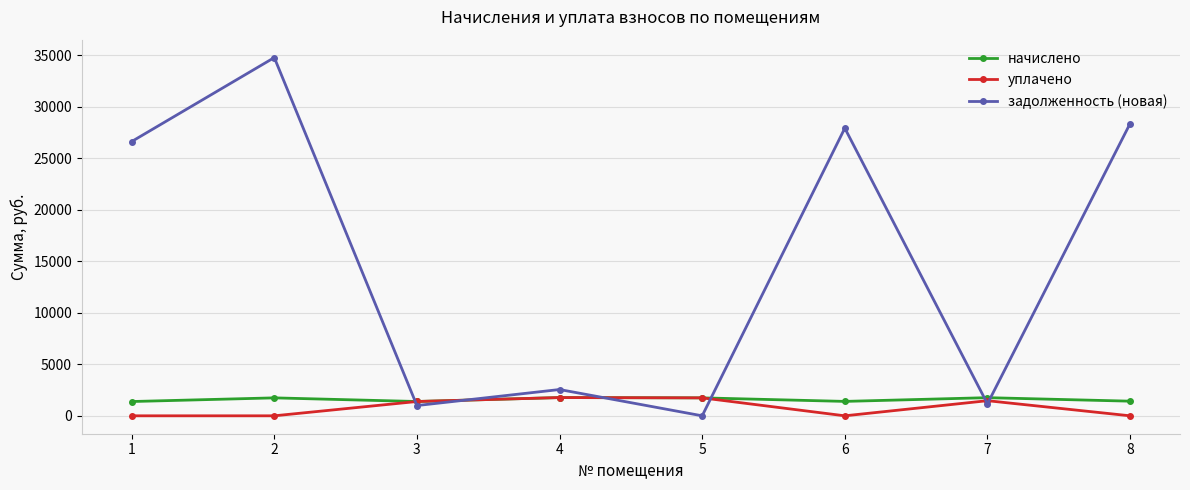

What is the sum of all задолженность (новая) values?

122434.4